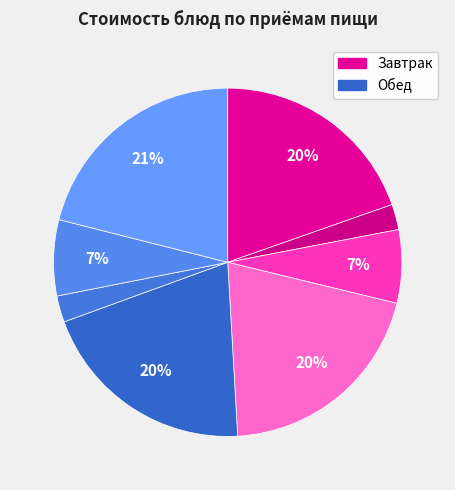

To the nearest percent, what is the difference between the largest and smallest slice percentages?

19%